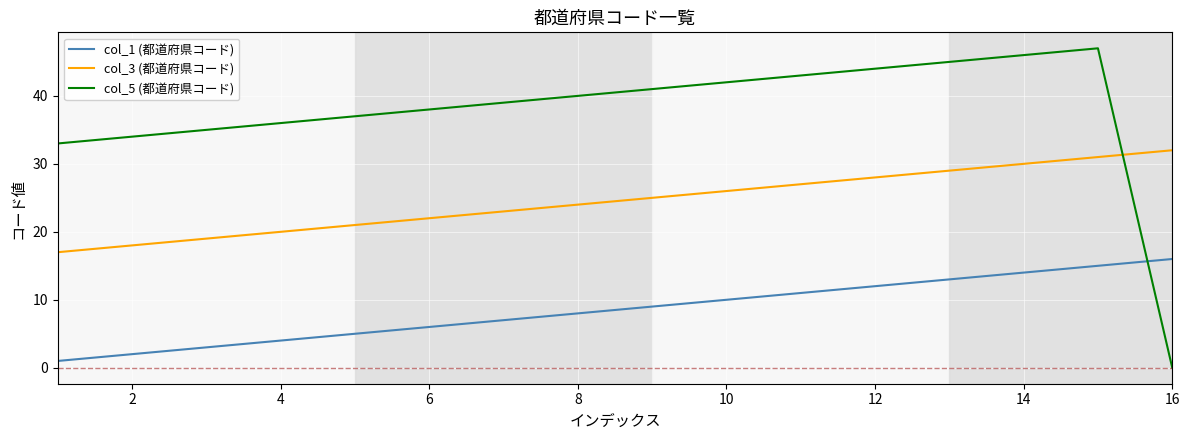

Which series has the widest spread of values?

col_5 (都道府県コード)